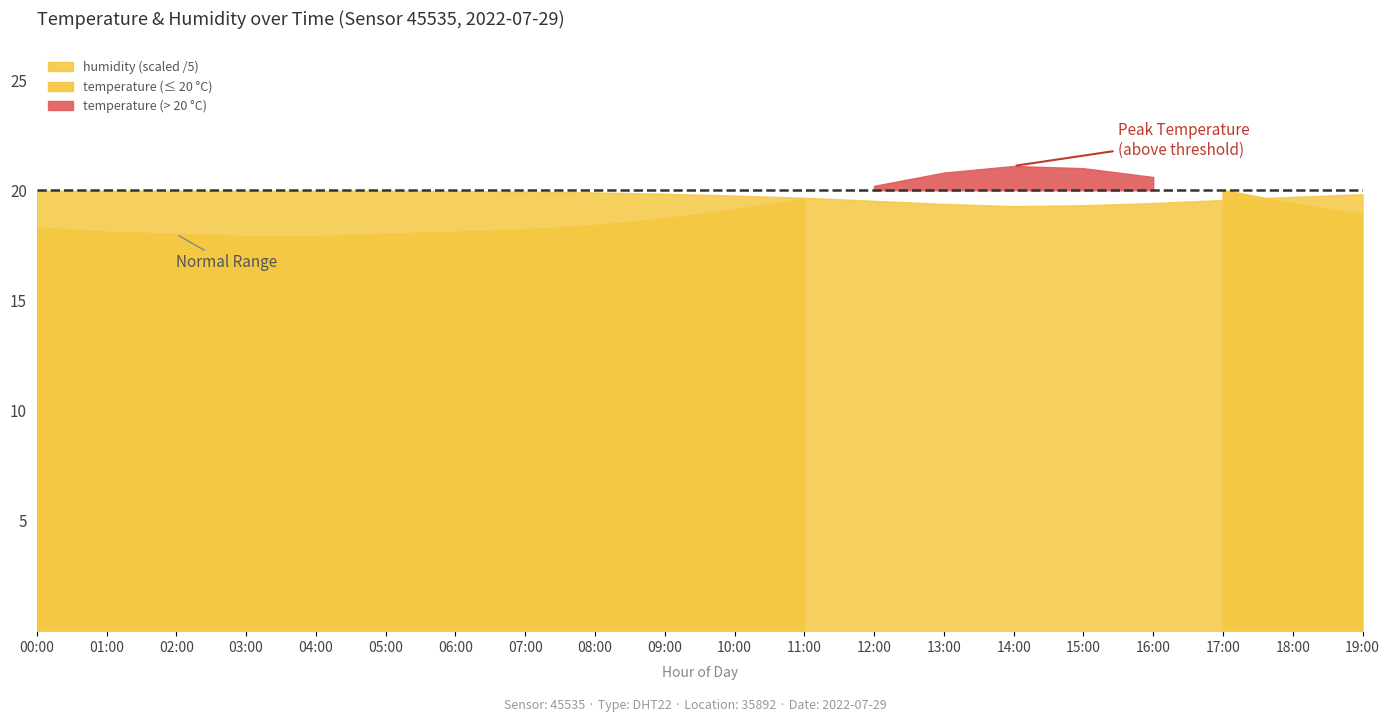

List the series in order of their peak value, highest first.

humidity, temperature